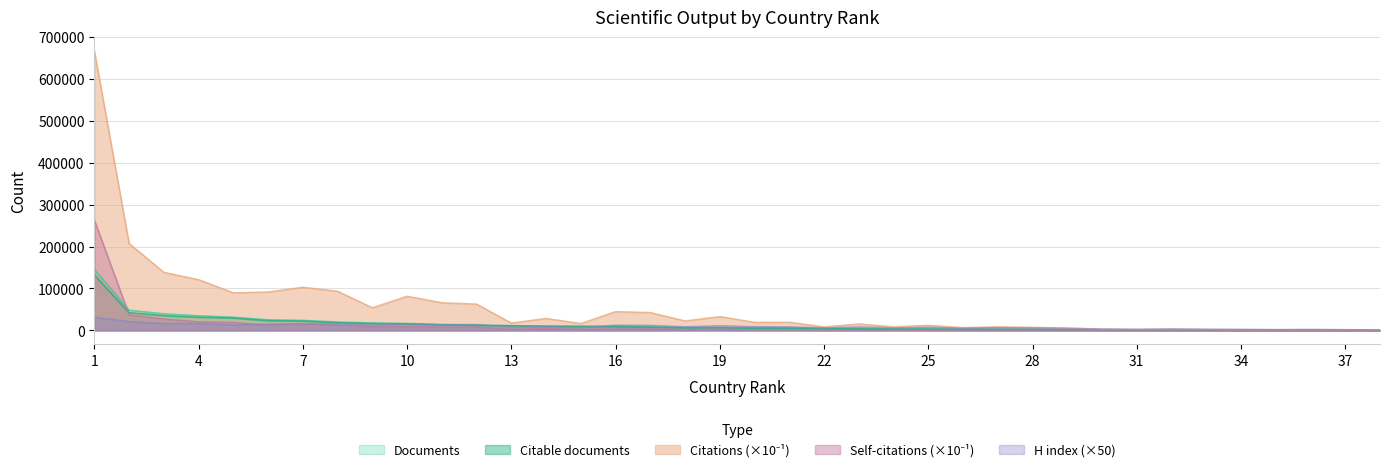

Reading left to right, extract all data points from this chart.

Documents: 1=145802.0	2=48052.0	3=39512.0	4=34900.0	5=31412.0	6=25341.0	7=23859.0	8=20029.0	9=17700.0	10=16583.0	11=13939.0	12=12739.0	13=11266.0	14=10424.0	15=9977.0	16=9702.0	17=8123.0	18=6628.0	19=6385.0	20=6014.0	21=5797.0	22=4446.0	23=3922.0	24=3281.0	25=3184.0	26=2764.0	27=2458.0	28=2068.0	29=1659.0	30=1358.0	31=922.0	32=825.0	33=483.0	34=335.0	35=304.0	36=265.0	37=188.0	38=111.0
Citable documents: 1=132197.0	2=42295.0	3=35152.0	4=31326.0	5=29478.0	6=23067.0	7=22181.0	8=18373.0	9=16146.0	10=15426.0	11=13211.0	12=12035.0	13=10811.0	14=9747.0	15=9338.0	16=8888.0	17=7521.0	18=5889.0	19=6075.0	20=5368.0	21=5320.0	22=4267.0	23=3744.0	24=3075.0	25=2935.0	26=2569.0	27=2273.0	28=1932.0	29=1570.0	30=1293.0	31=869.0	32=745.0	33=469.0	34=315.0	35=296.0	36=252.0	37=182.0	38=102.0
Citations: 1=666698.5	2=207411.4	3=138589.0	4=121163.0	5=89859.7	6=91724.6	7=103103.6	8=93500.5	9=54144.6	10=81670.0	11=66108.1	12=62822.9	13=17697.0	14=28653.3	15=16473.4	16=44853.1	17=42655.3	18=22631.4	19=33126.0	20=19398.6	21=19705.3	22=8384.5	23=15574.4	24=8584.9	25=12156.0	26=6786.4	27=8752.4	28=7534.8	29=5635.4	30=2725.1	31=1913.6	32=2934.4	33=1772.8	34=1192.3	35=786.6	36=1217.3	37=533.8	38=238.8
Self-citations: 1=263366.2	2=37245.8	3=27516.3	4=20665.5	5=19232.4	6=12417.1	7=15301.6	8=12791.6	9=8762.3	10=9546.9	11=7716.1	12=8052.3	13=2807.1	14=4640.3	15=2438.7	16=3755.3	17=3995.9	18=2195.1	19=3285.6	20=1758.1	21=1576.2	22=1025.0	23=1373.1	24=1057.4	25=1213.4	26=684.7	27=614.4	28=679.0	29=496.8	30=279.0	31=146.4	32=171.1	33=179.6	34=56.8	35=36.4	36=53.9	37=30.4	38=7.5
H index: 1=31550.0	2=21250.0	3=16650.0	4=16700.0	5=13100.0	6=15400.0	7=16450.0	8=15350.0	9=12600.0	10=15400.0	11=14000.0	12=14150.0	13=7650.0	14=8750.0	15=6500.0	16=12600.0	17=12250.0	18=9000.0	19=11300.0	20=9200.0	21=8700.0	22=6100.0	23=8400.0	24=6150.0	25=7500.0	26=5500.0	27=6650.0	28=6100.0	29=5300.0	30=3800.0	31=3100.0	32=3750.0	33=3200.0	34=2900.0	35=2150.0	36=2700.0	37=1950.0	38=1300.0